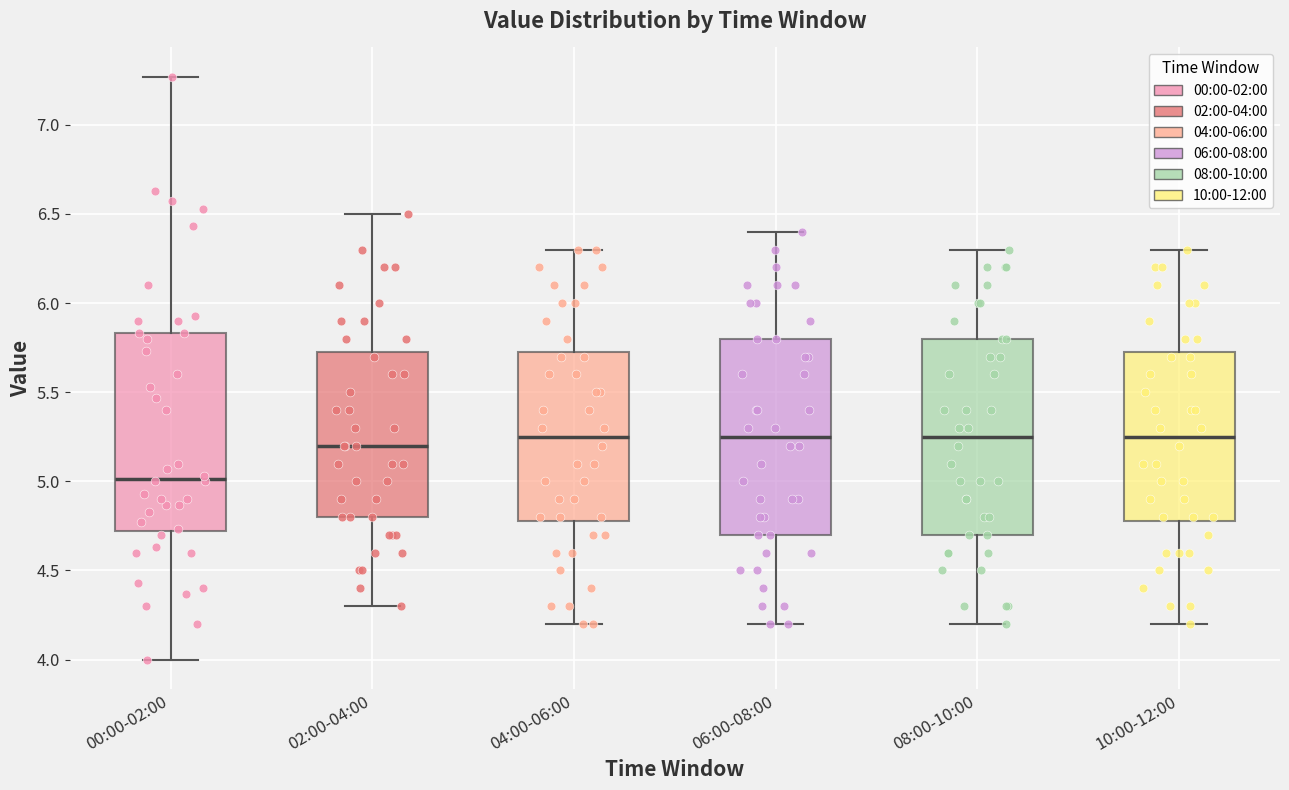

Where is the lower edge of the box for 02:00-04:00 on the y-axis? The values are not printed on the chart, so give them approximately, as read against the axis.

4.80